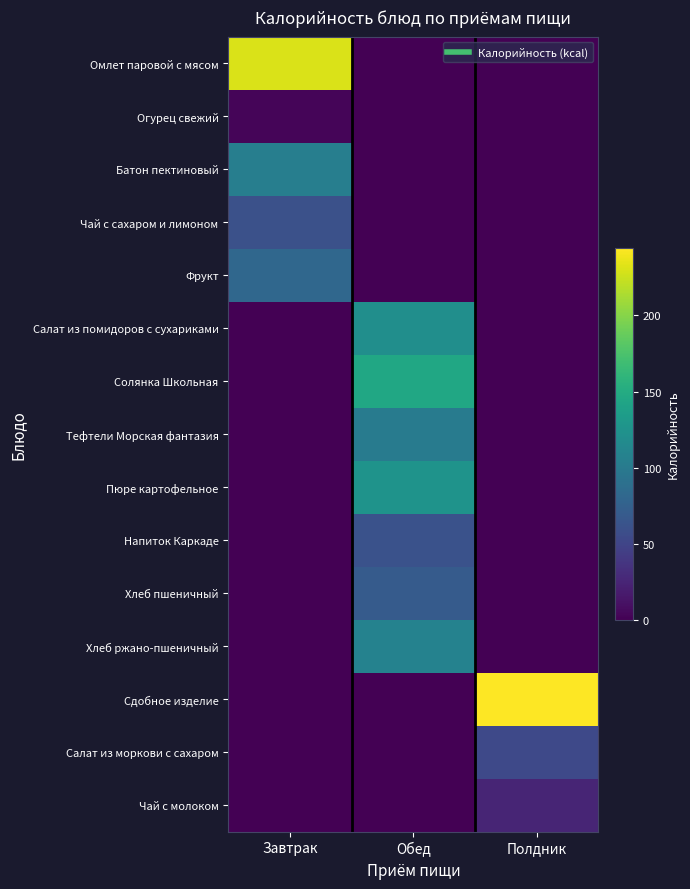

Reading right to left, extract all data points from this chart.

Омлет паровой с мясом: Полдник=0.0	Обед=0.0	Завтрак=230.4
Огурец свежий: Полдник=0.0	Обед=0.0	Завтрак=3.4
Батон пектиновый: Полдник=0.0	Обед=0.0	Завтрак=104.7
Чай с сахаром и лимоном: Полдник=0.0	Обед=0.0	Завтрак=60.5
Фрукт: Полдник=0.0	Обед=0.0	Завтрак=81.6
Салат из помидоров с сухариками: Полдник=0.0	Обед=121.2	Завтрак=0.0
Солянка Школьная: Полдник=0.0	Обед=145.9	Завтрак=0.0
Тефтели Морская фантазия: Полдник=0.0	Обед=102.0	Завтрак=0.0
Пюре картофельное: Полдник=0.0	Обед=125.6	Завтрак=0.0
Напиток Каркаде: Полдник=0.0	Обед=61.6	Завтрак=0.0
Хлеб пшеничный: Полдник=0.0	Обед=70.3	Завтрак=0.0
Хлеб ржано-пшеничный: Полдник=0.0	Обед=108.0	Завтрак=0.0
Сдобное изделие: Полдник=244.3	Обед=0.0	Завтрак=0.0
Салат из моркови с сахаром: Полдник=53.5	Обед=0.0	Завтрак=0.0
Чай с молоком: Полдник=25.5	Обед=0.0	Завтрак=0.0